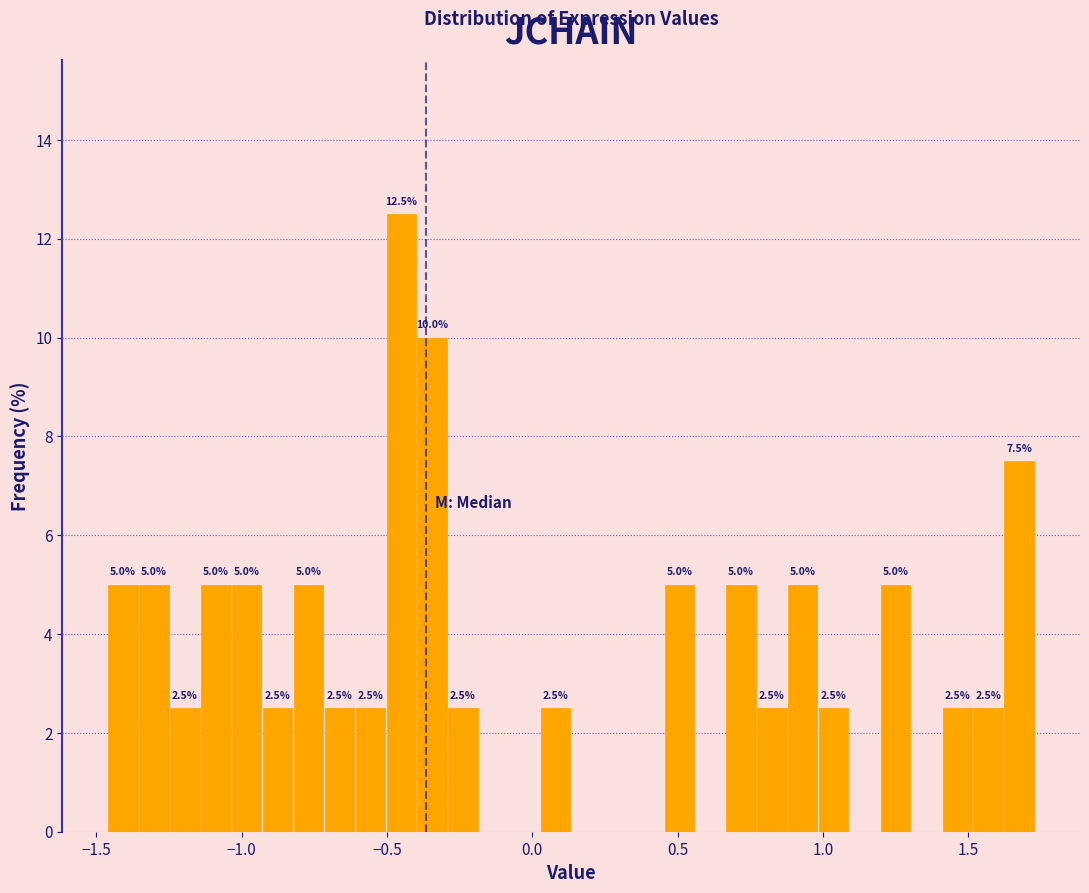

Around what value on the x-axis is the tallest bar? Give the approximate position of its centre, as read against the axis.

-0.45